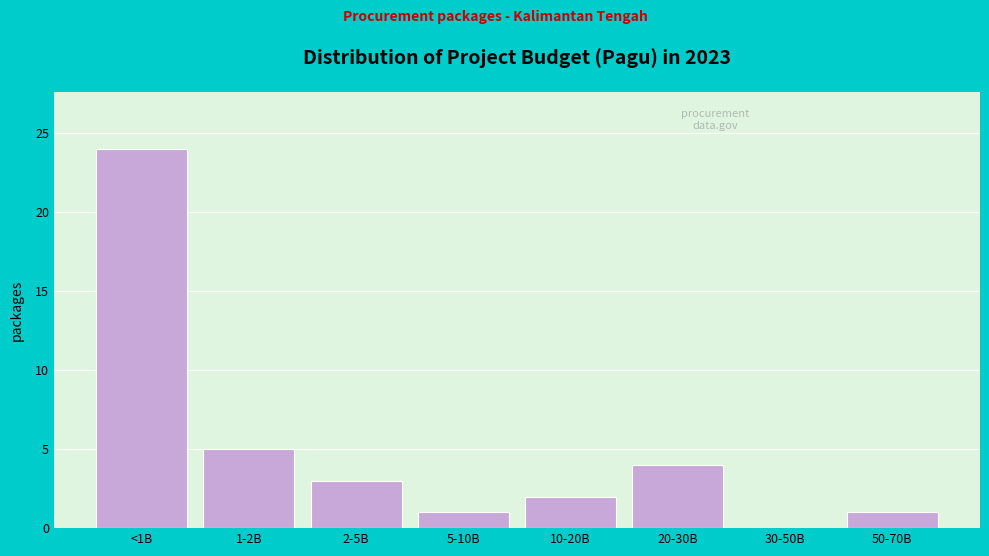

Reading left to right, transcribe all the data shown in this chart.

<1B=24	1-2B=5	2-5B=3	5-10B=1	10-20B=2	20-30B=4	30-50B=0	50-70B=1